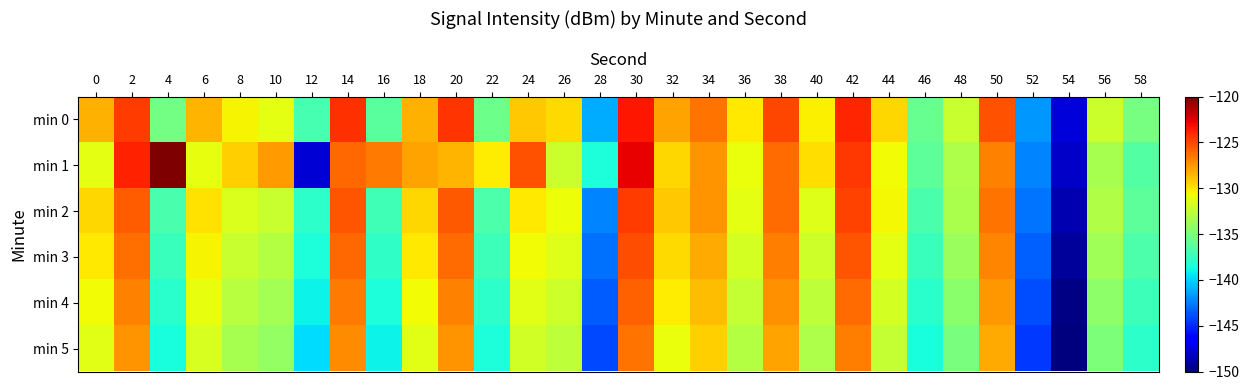

Reading left to right, what are all the values shown in this chart?

min 0: 0=-128.4	2=-124.6	4=-135.3	6=-128.4	8=-130.4	10=-131.2	12=-136.9	14=-124.3	16=-136.2	18=-128.4	20=-124.4	22=-135.6	24=-129.1	26=-129.7	28=-141.2	30=-123.5	32=-128.0	34=-126.4	36=-130.1	38=-125.0	40=-130.4	42=-123.9	44=-129.5	46=-135.8	48=-132.3	50=-125.3	52=-141.8	54=-147.6	56=-132.2	58=-135.1
min 1: 0=-131.2	2=-123.8	4=-119.9	6=-131.1	8=-129.3	10=-127.7	12=-147.7	14=-126.0	16=-126.6	18=-127.9	20=-128.5	22=-130.2	24=-125.3	26=-132.1	28=-138.4	30=-122.8	32=-129.6	34=-127.4	36=-131.0	38=-126.2	40=-129.8	42=-124.5	44=-130.7	46=-136.1	48=-133.2	50=-126.9	52=-142.3	54=-148.1	56=-133.4	58=-136.5
min 2: 0=-129.5	2=-125.7	4=-136.8	6=-129.9	8=-131.6	10=-132.3	12=-137.9	14=-125.4	16=-137.2	18=-129.5	20=-125.6	22=-136.7	24=-130.1	26=-130.8	28=-142.3	30=-124.6	32=-129.1	34=-127.5	36=-131.2	38=-126.1	40=-131.4	42=-124.9	44=-130.6	46=-136.8	48=-133.3	50=-126.4	52=-142.8	54=-148.6	56=-133.1	58=-136.1
min 3: 0=-130.1	2=-126.3	4=-137.4	6=-130.5	8=-132.2	10=-132.9	12=-138.5	14=-126.0	16=-137.8	18=-130.1	20=-126.2	22=-137.3	24=-130.7	26=-131.4	28=-142.9	30=-125.2	32=-129.7	34=-128.1	36=-131.8	38=-126.7	40=-132.0	42=-125.5	44=-131.2	46=-137.4	48=-133.9	50=-127.0	52=-143.4	54=-149.2	56=-133.7	58=-136.7
min 4: 0=-130.7	2=-126.9	4=-138.0	6=-131.1	8=-132.8	10=-133.5	12=-139.1	14=-126.6	16=-138.4	18=-130.7	20=-126.8	22=-137.9	24=-131.3	26=-132.0	28=-143.5	30=-125.8	32=-130.3	34=-128.7	36=-132.4	38=-127.3	40=-132.6	42=-126.1	44=-131.8	46=-138.0	48=-134.5	50=-127.6	52=-144.0	54=-149.8	56=-134.3	58=-137.3
min 5: 0=-131.3	2=-127.5	4=-138.6	6=-131.7	8=-133.4	10=-134.1	12=-139.7	14=-127.2	16=-139.0	18=-131.3	20=-127.4	22=-138.5	24=-131.9	26=-132.6	28=-144.1	30=-126.4	32=-130.9	34=-129.3	36=-133.0	38=-127.9	40=-133.2	42=-126.7	44=-132.4	46=-138.6	48=-135.1	50=-128.2	52=-144.6	54=-150.4	56=-134.9	58=-137.9